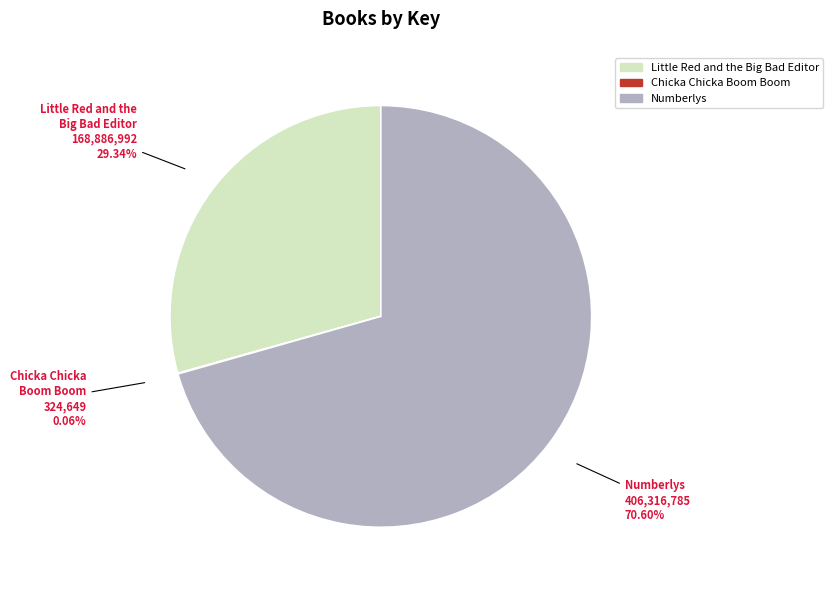

Which slice is the largest?

Numberlys